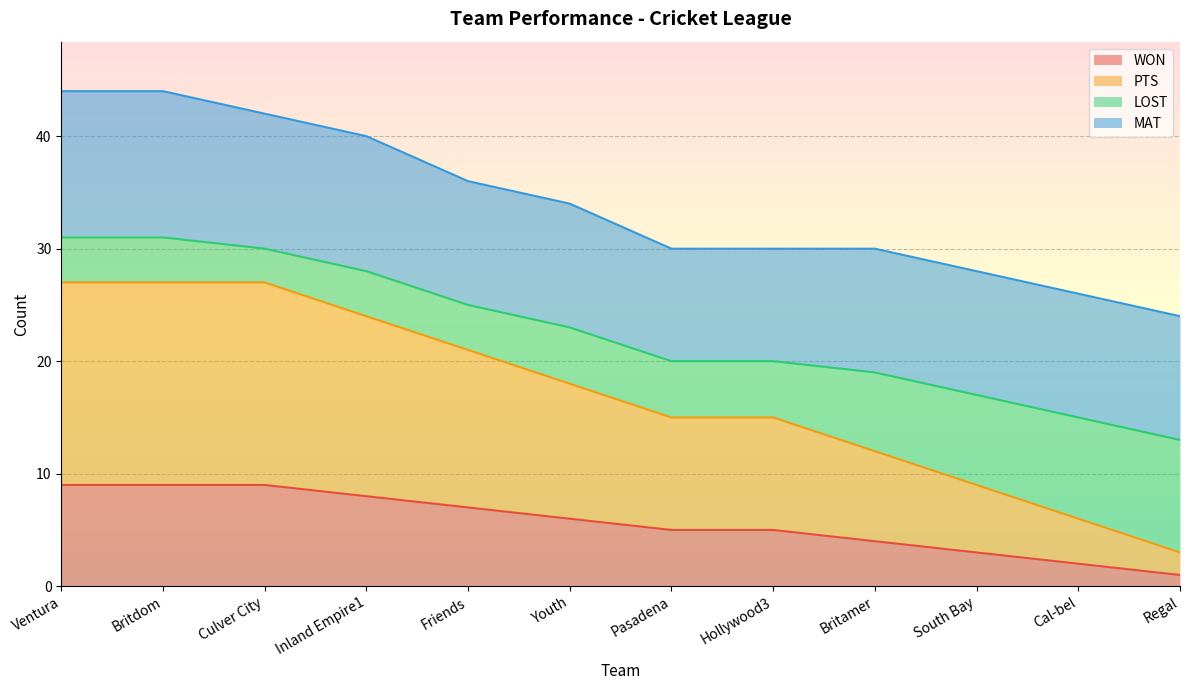

Where does the PTS series first go above 18?

Ventura